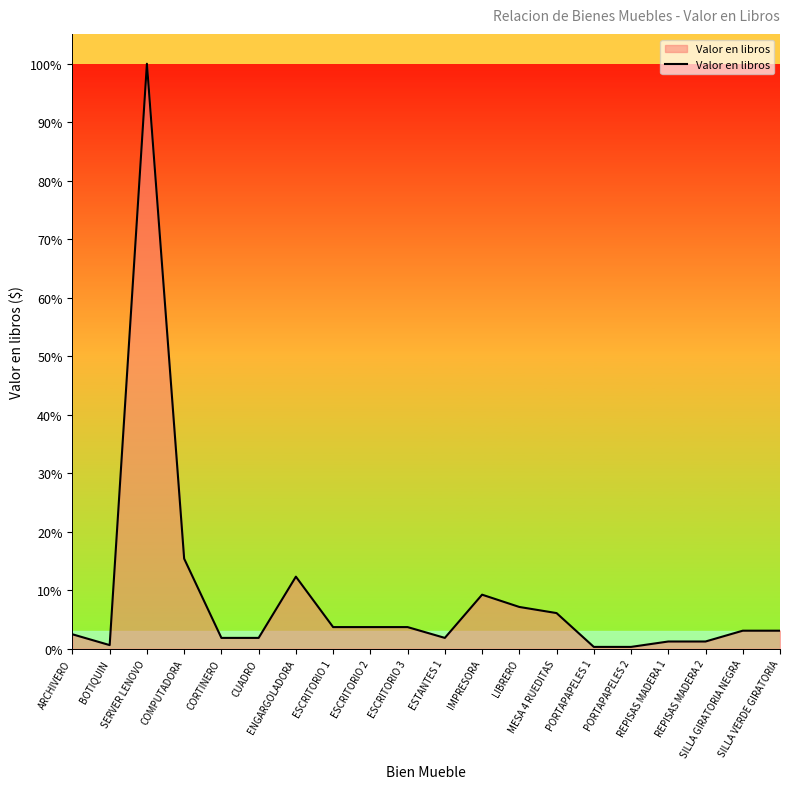

How many lines are shown in the chart?

1